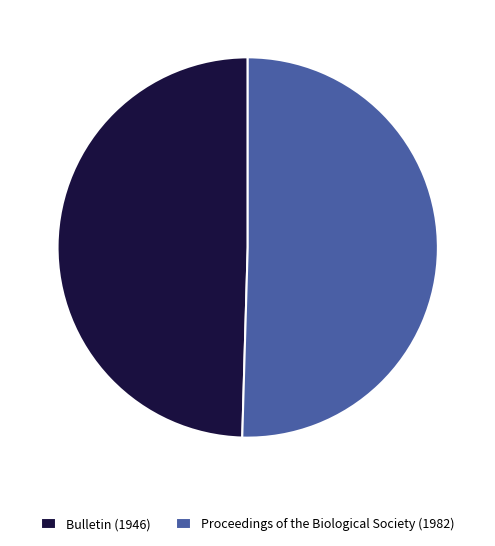

What is the largest slice in the pie chart?

Proceedings of the Biological Society (1982)